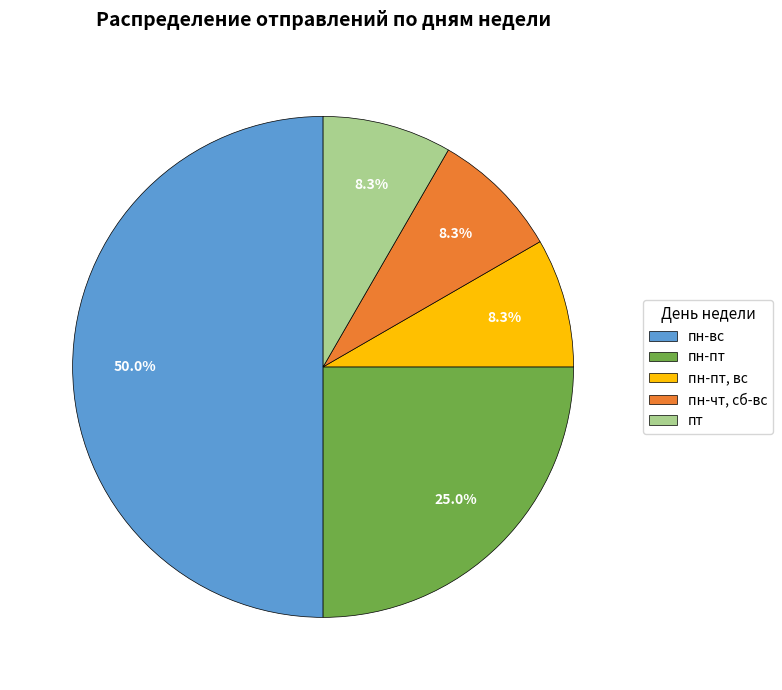

How many slices are in this pie chart?

5